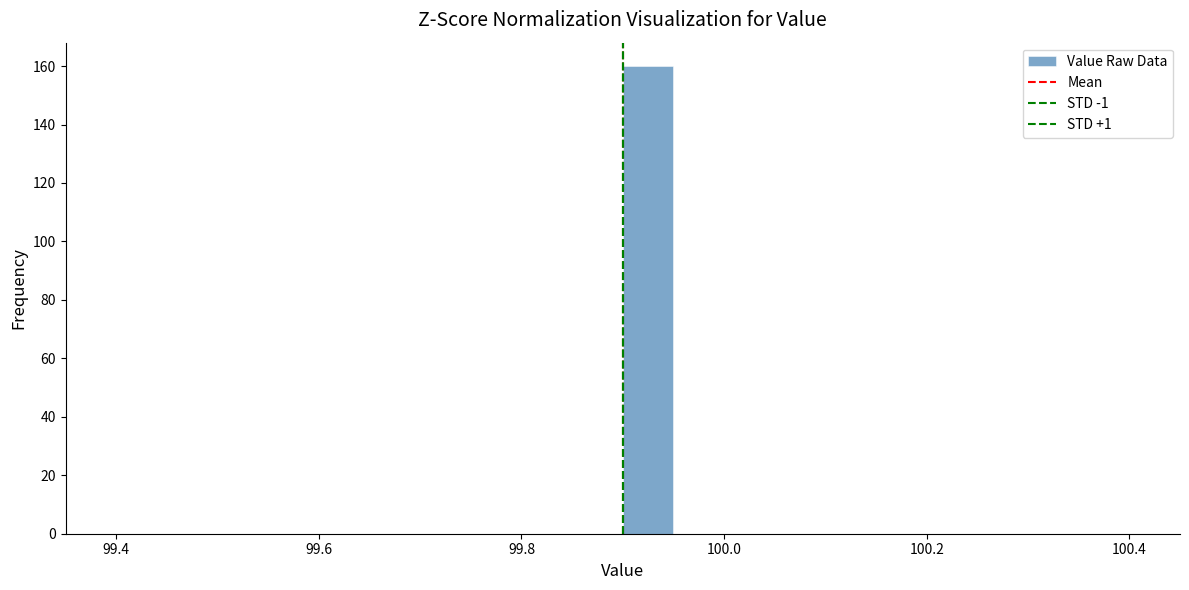

Around what value on the x-axis is the tallest bar? Give the approximate position of its centre, as read against the axis.

99.92